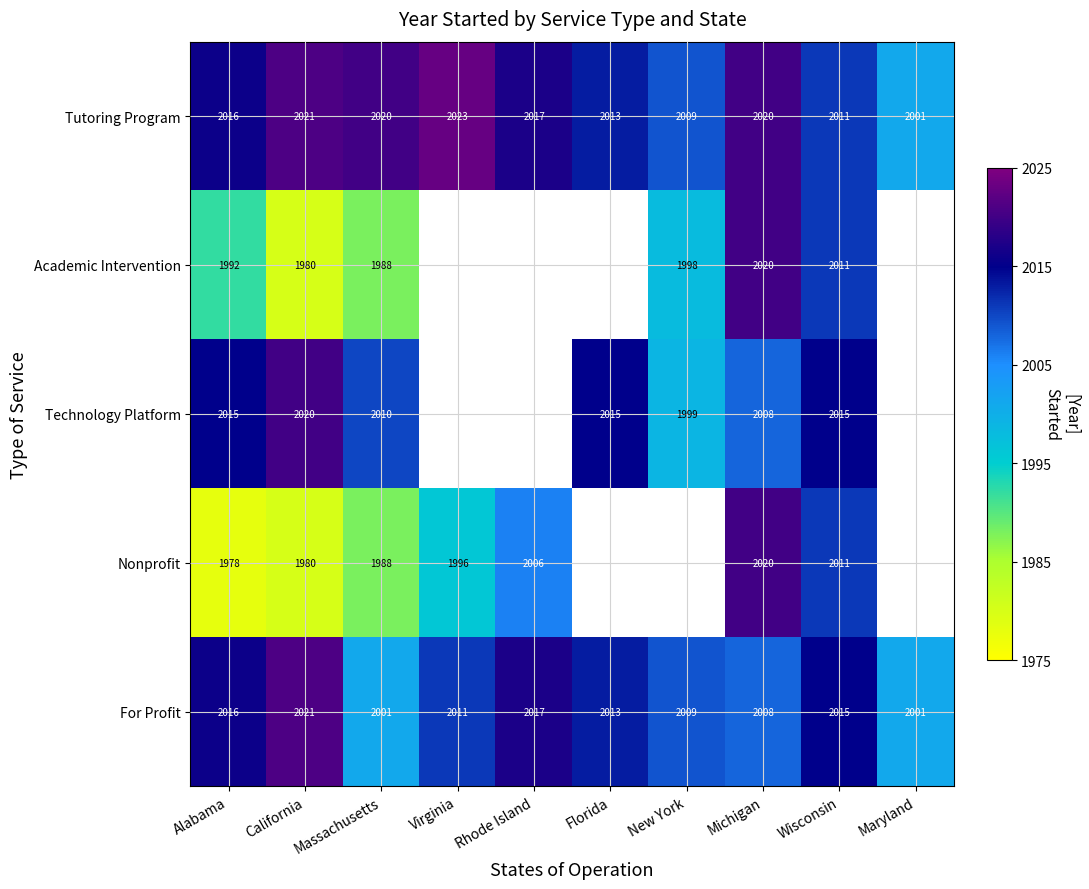

The Nonprofit series shows 827.7 at California. True or false?

False